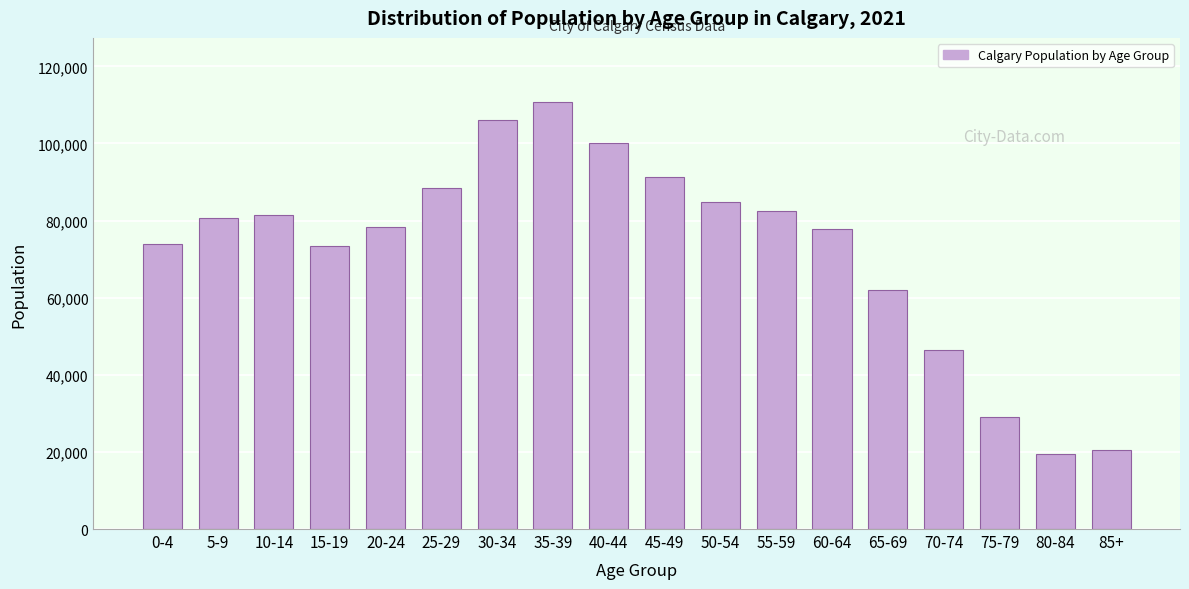

The value at 10-14 is 81425. True or false?

True